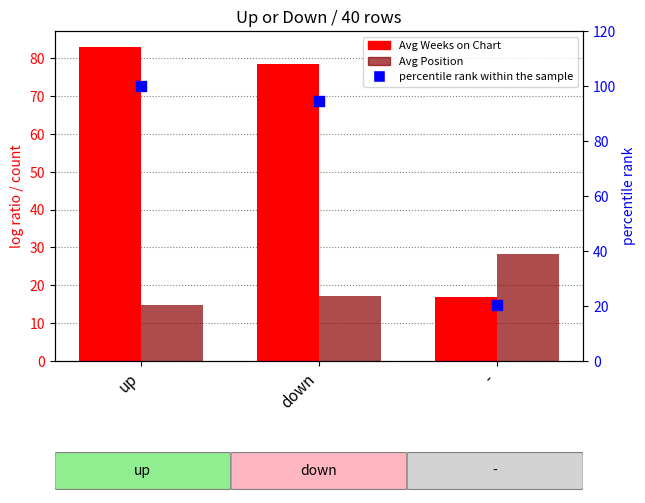

Is the value of Avg Weeks on Chart at up greater than the value of Avg Position at down?

Yes